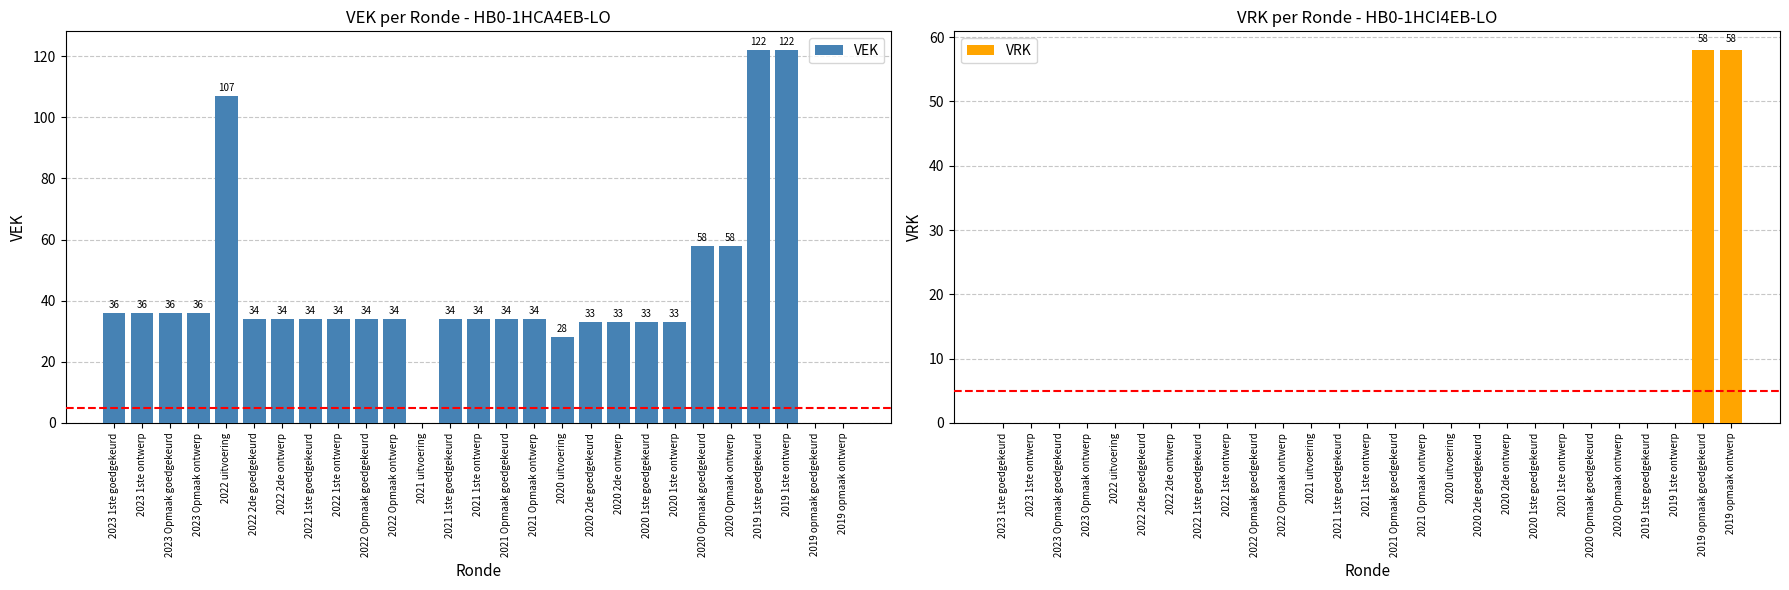

Is it true that VRK equals 0 at 2022 1ste goedgekeurd?

True